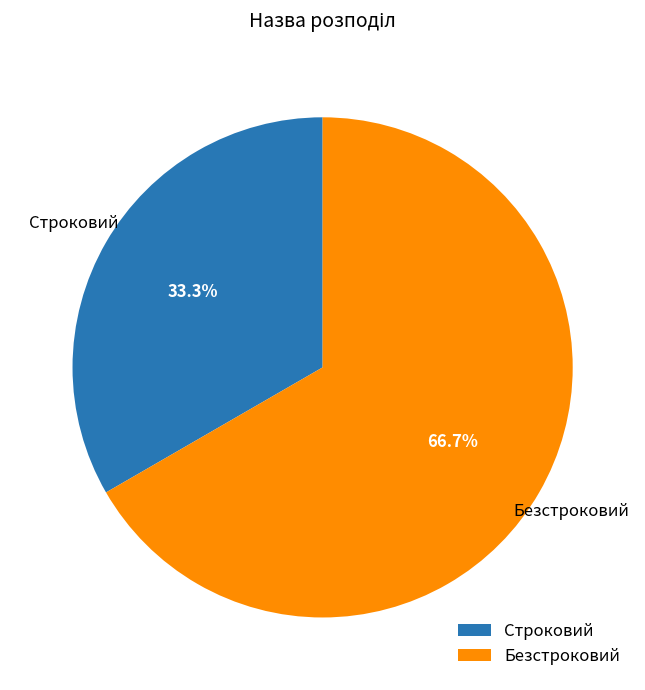

Is it true that Безстроковий is 67% of the pie?

True